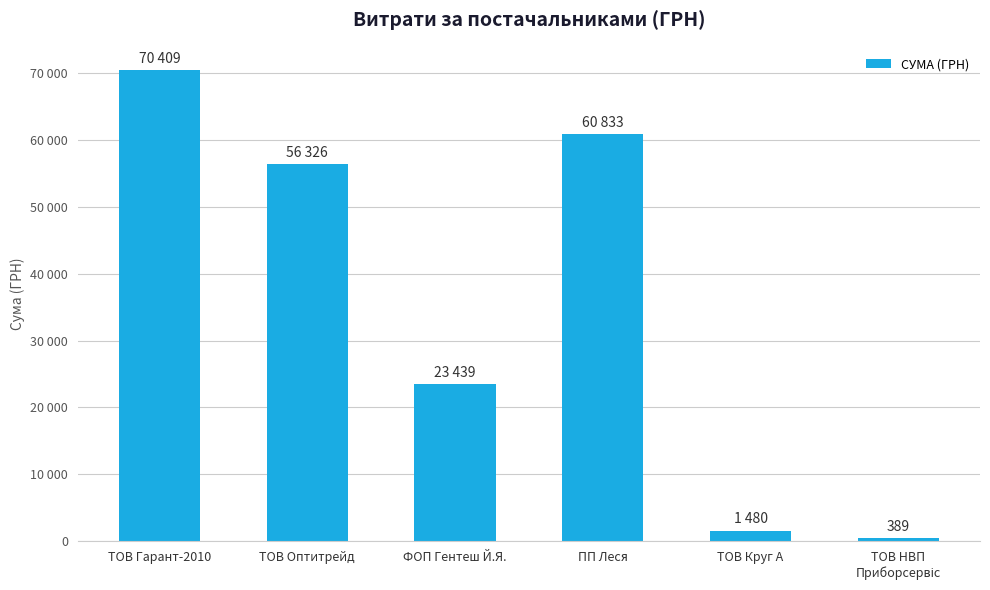

Are the bars horizontal?

No